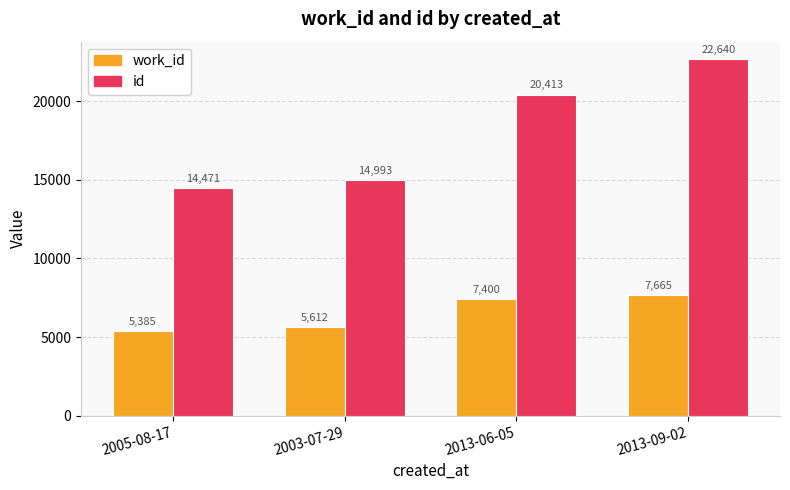

At how many categories does at least one series exceed 19049?

2